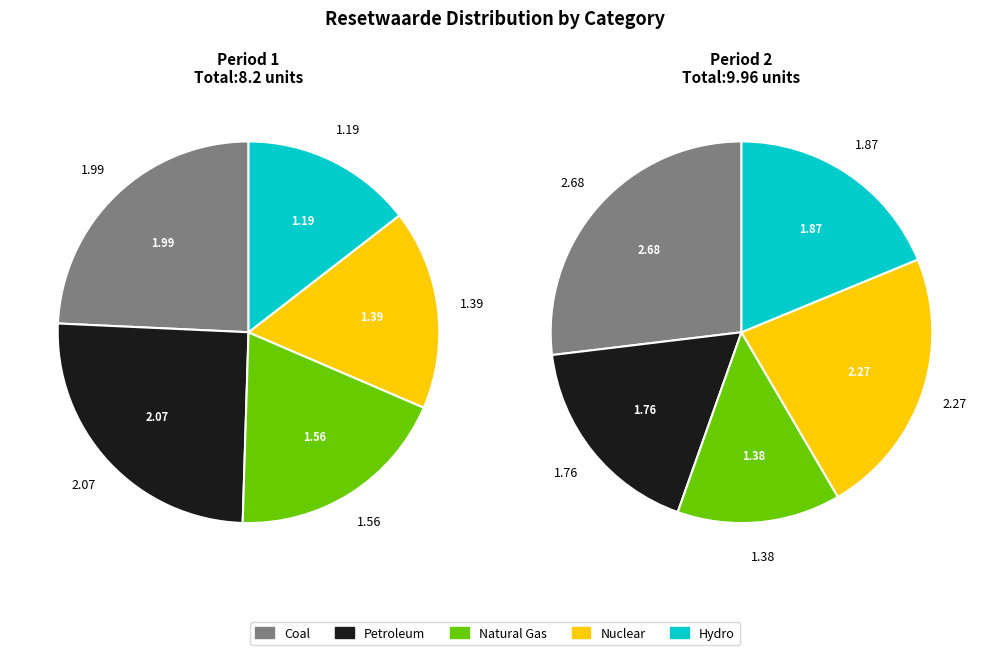

Which series changed the most between 4 and 7?

Nuclear